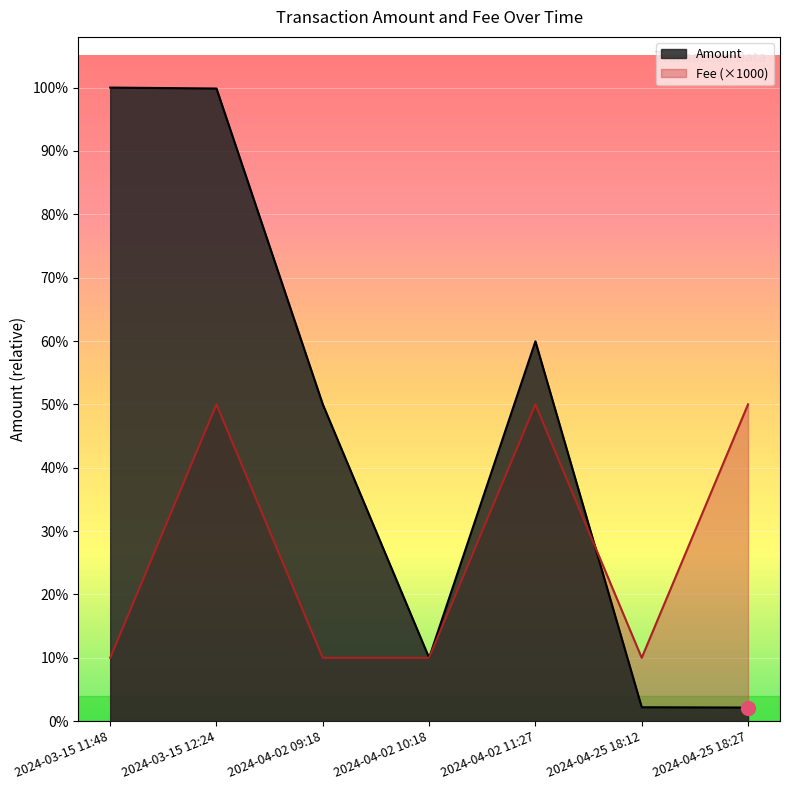

The value of Amount at 2024-04-25 18:27 is 12.0. True or false?

False